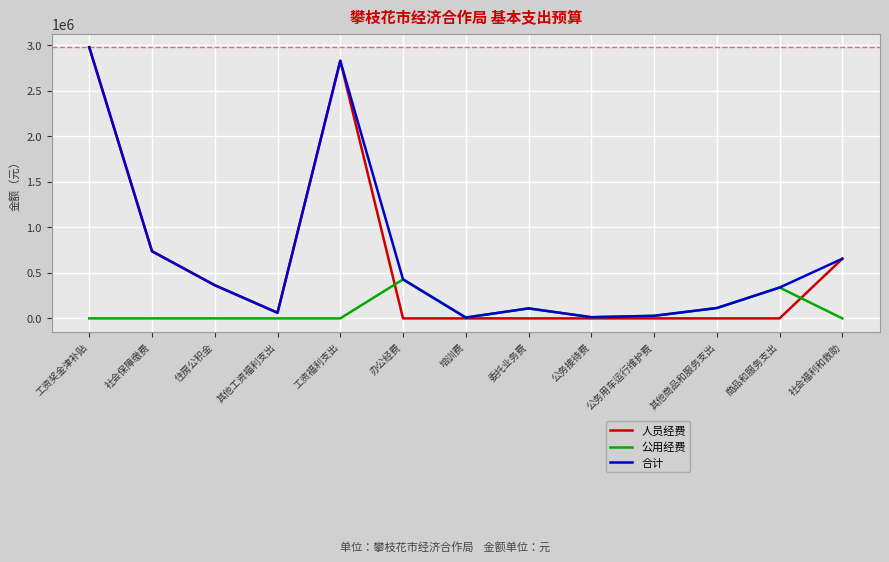

At which category is the sum across all series the highest?

工资奖金津补贴